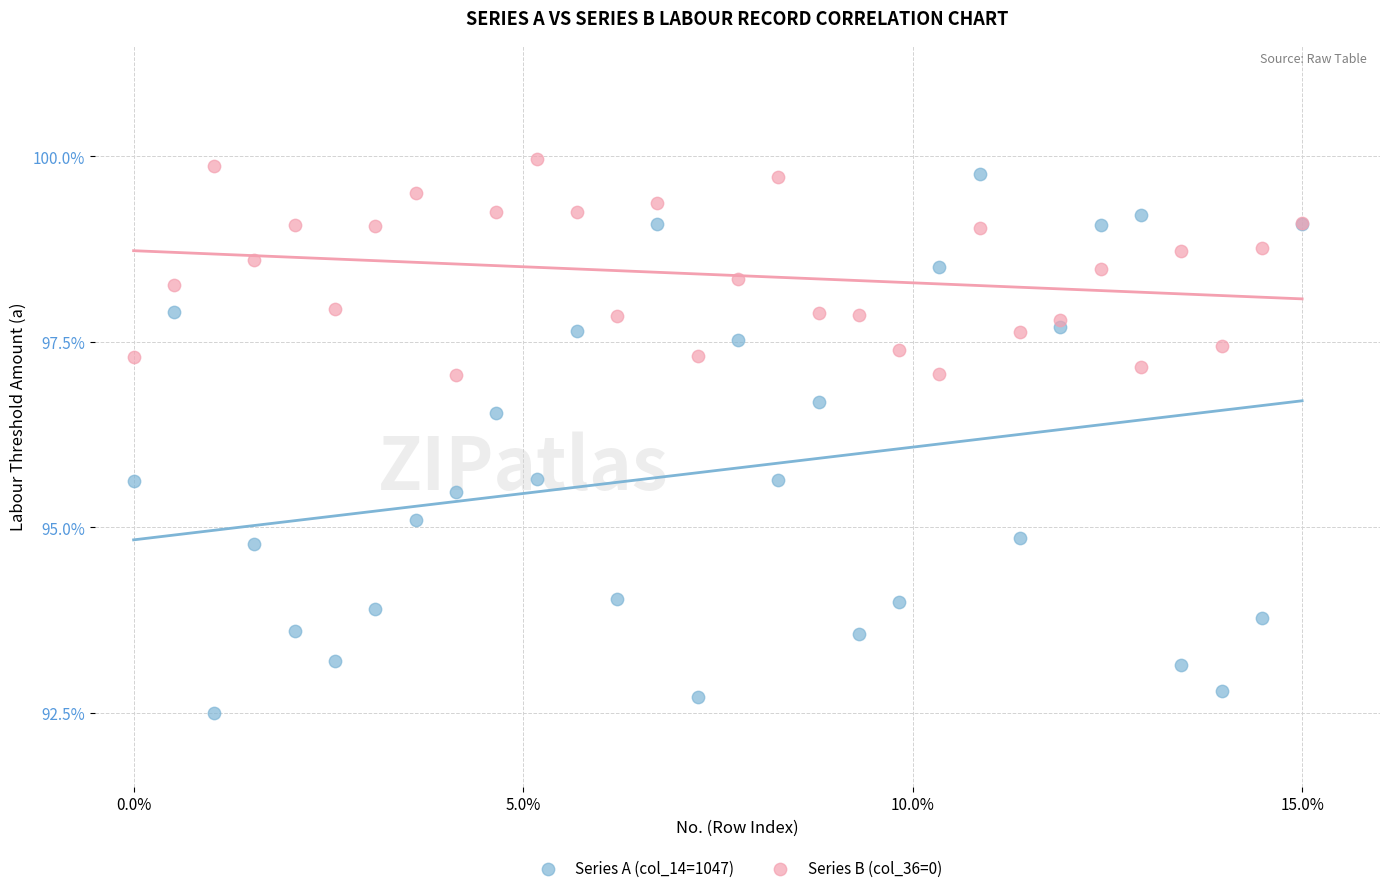

Which series has the widest spread of Y values?

Series A (col_14=1047)